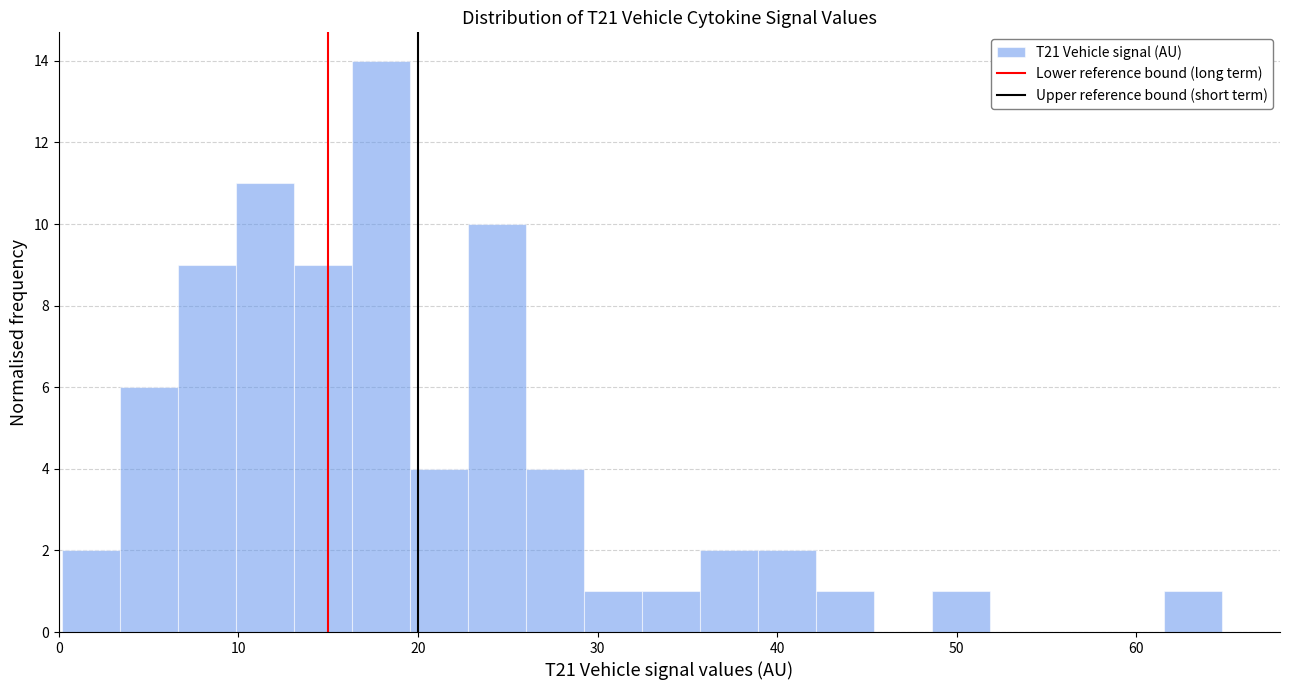

Read against the x-axis, roughly where is the centre of the tallest bar?

18